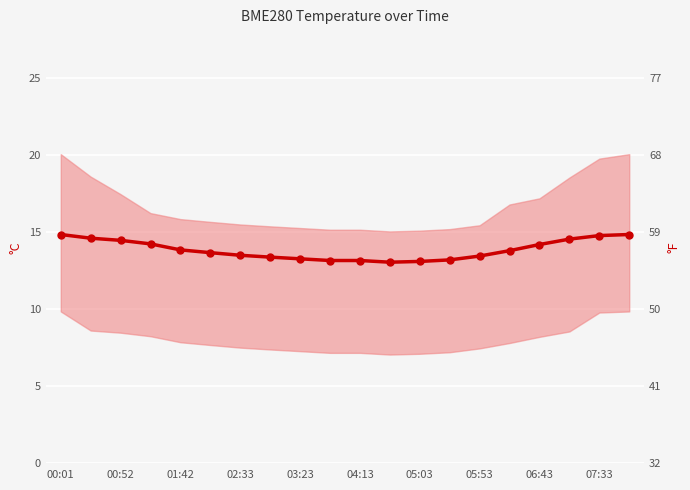

True or false: the data shows 13.1 at 11.

True